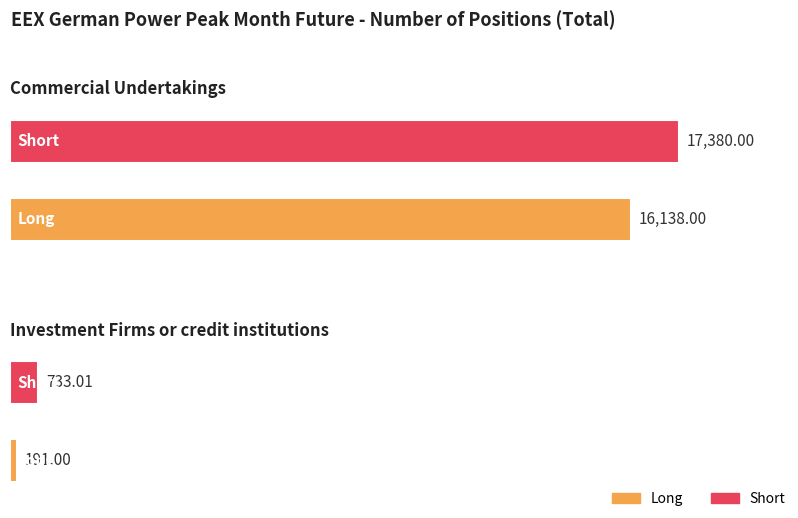

Reading right to left, transcribe all the data shown in this chart.

Long: 191.0	16138.0
Short: 733.0	17380.0